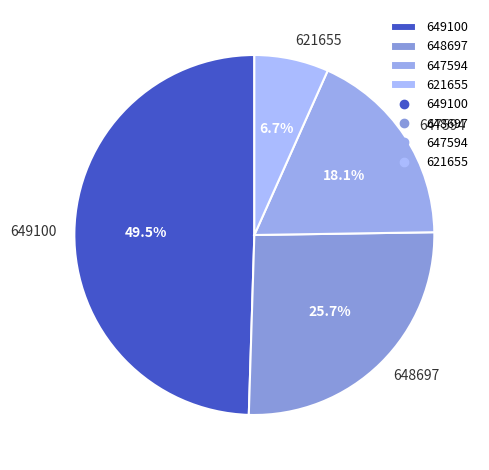

The 647594 slice represents 25% of the pie. True or false?

False